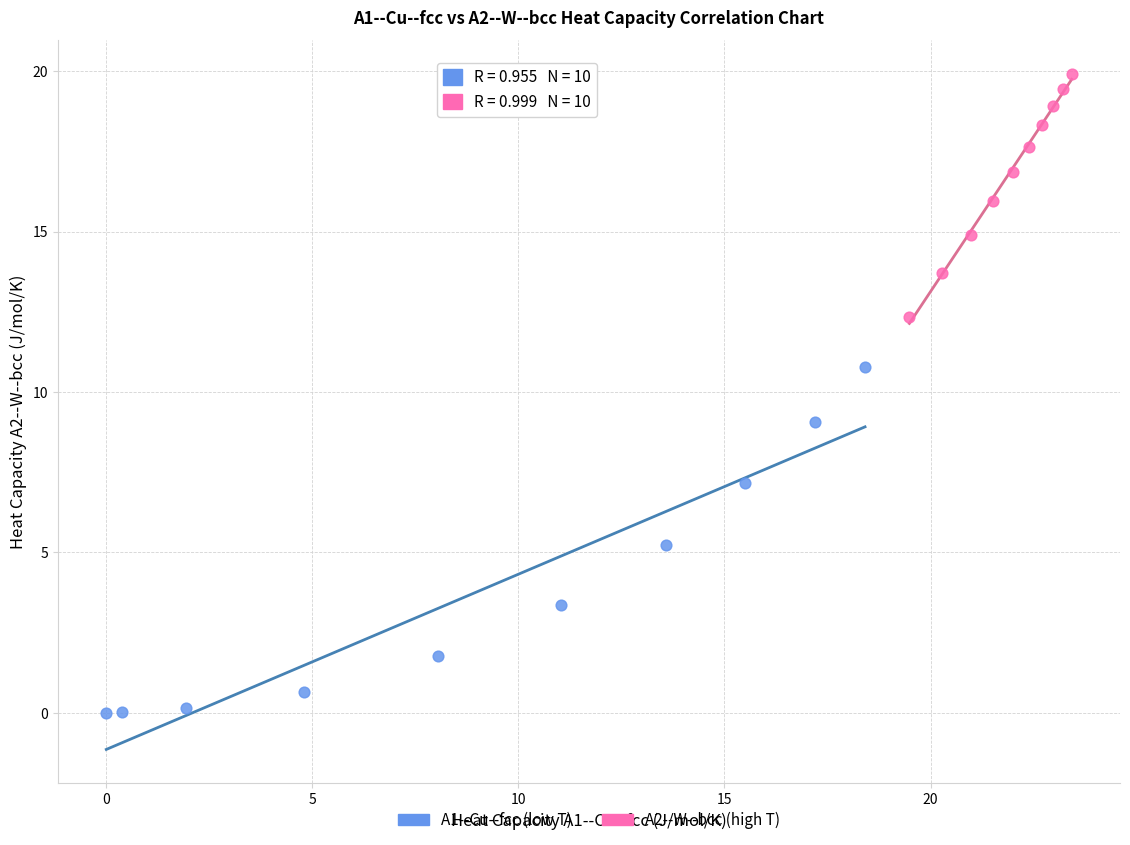

Which series has the widest spread of Y values?

A1--Cu--fcc (low T)